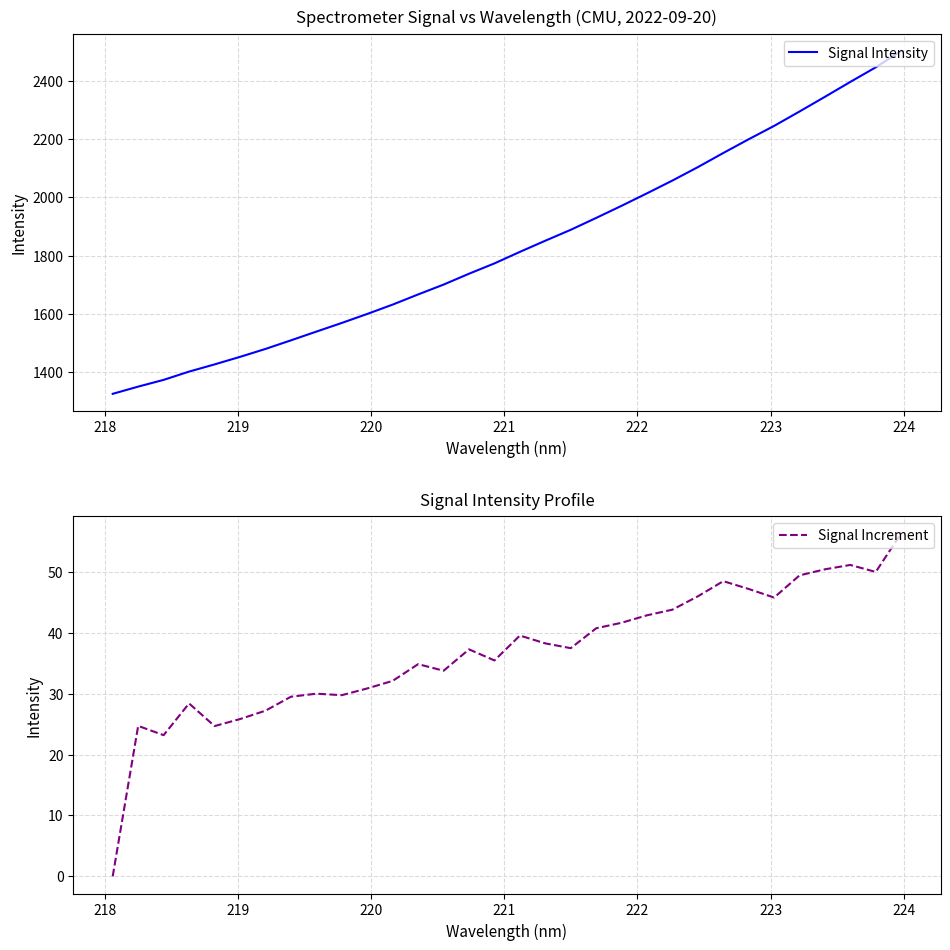

At how many categories does at least one series exceed 969?

32